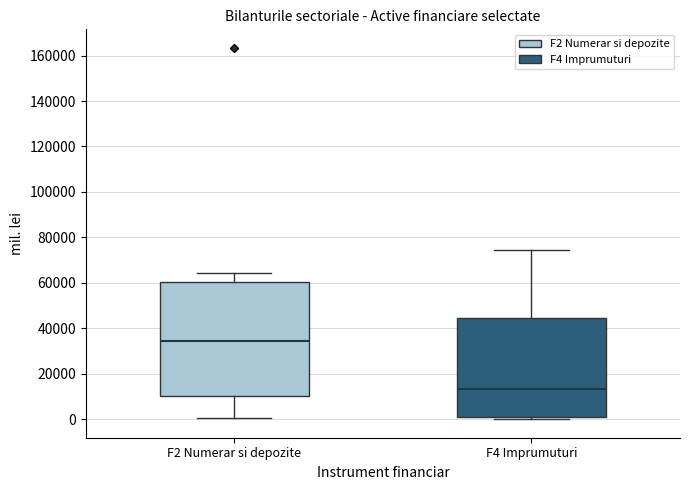

Which box has the highest median line?

F2 Numerar si depozite